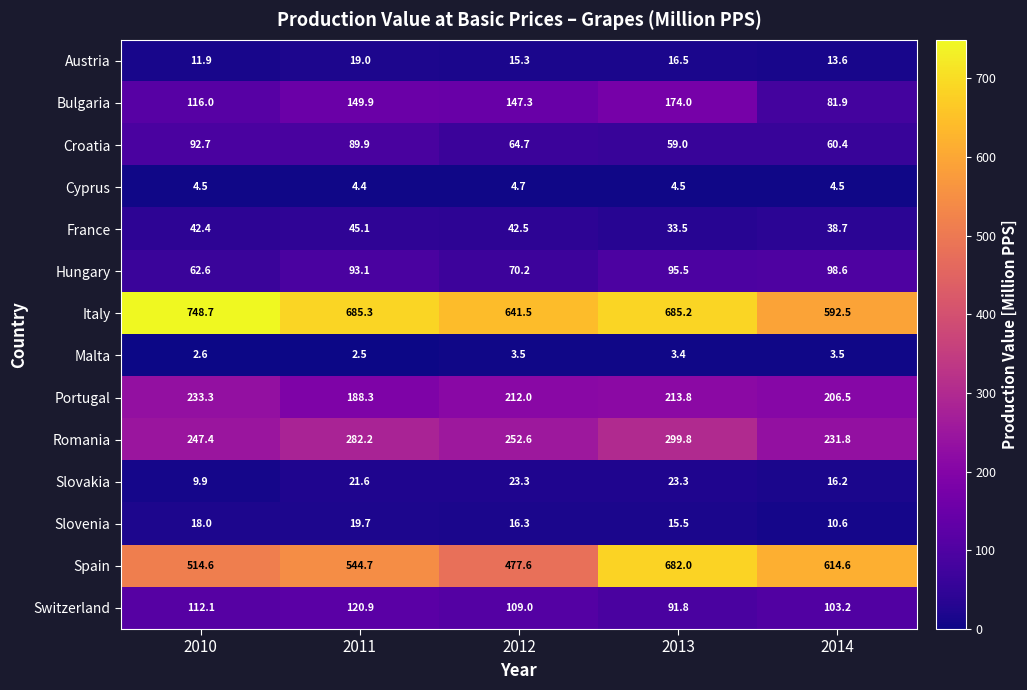

Which series has the largest total across all categories?

Italy